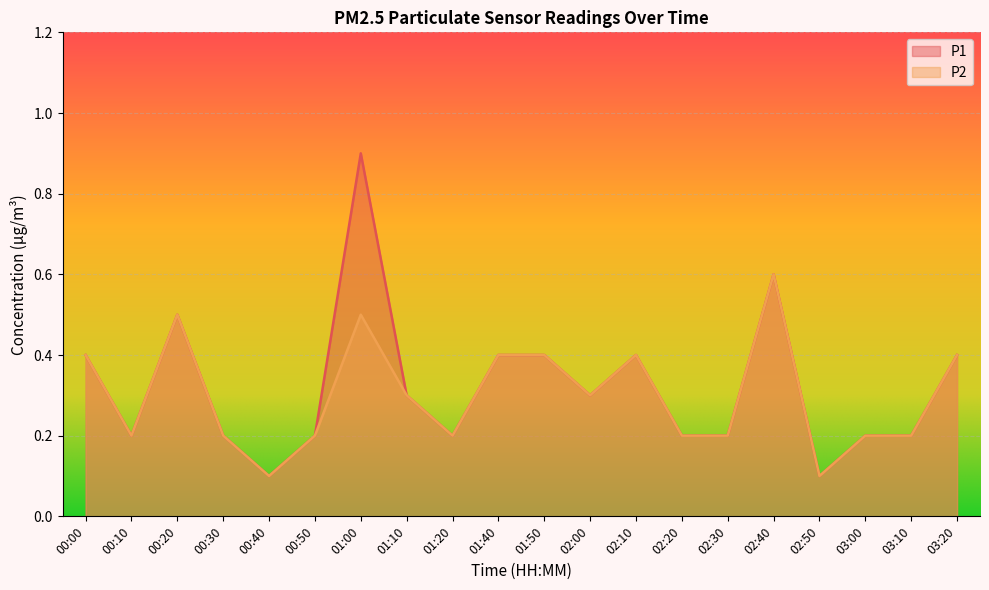

Does the chart display data point markers on the line(s)?

No